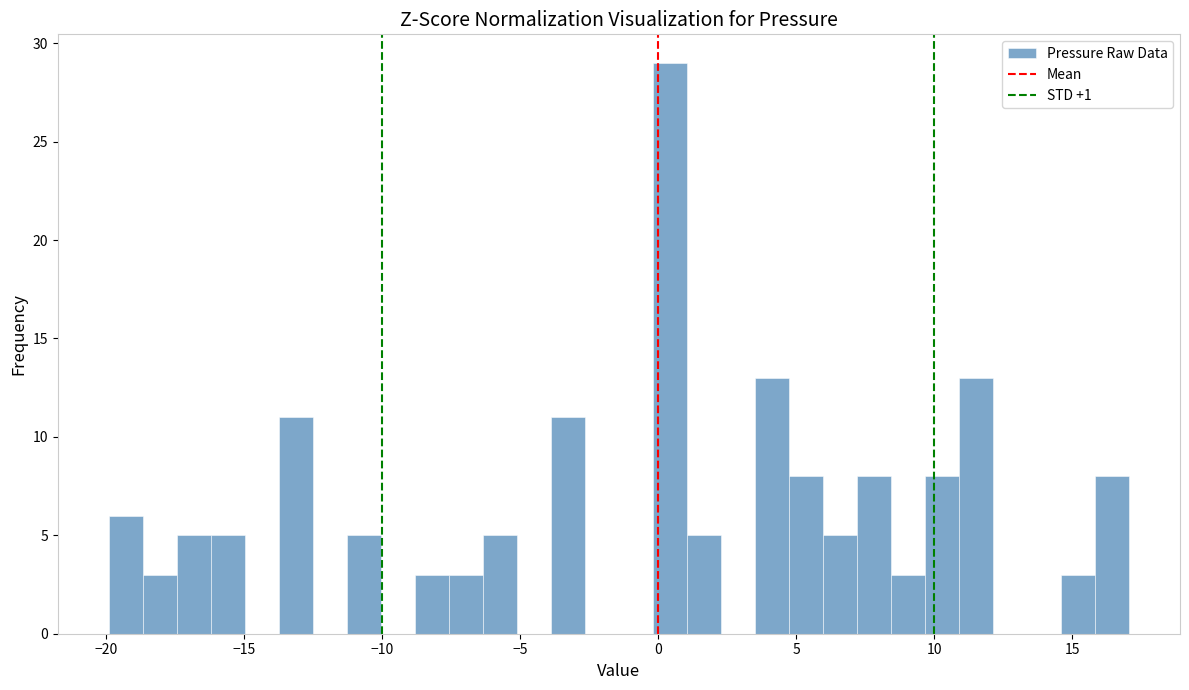

Read against the x-axis, roughly where is the centre of the tallest bar?

0.5